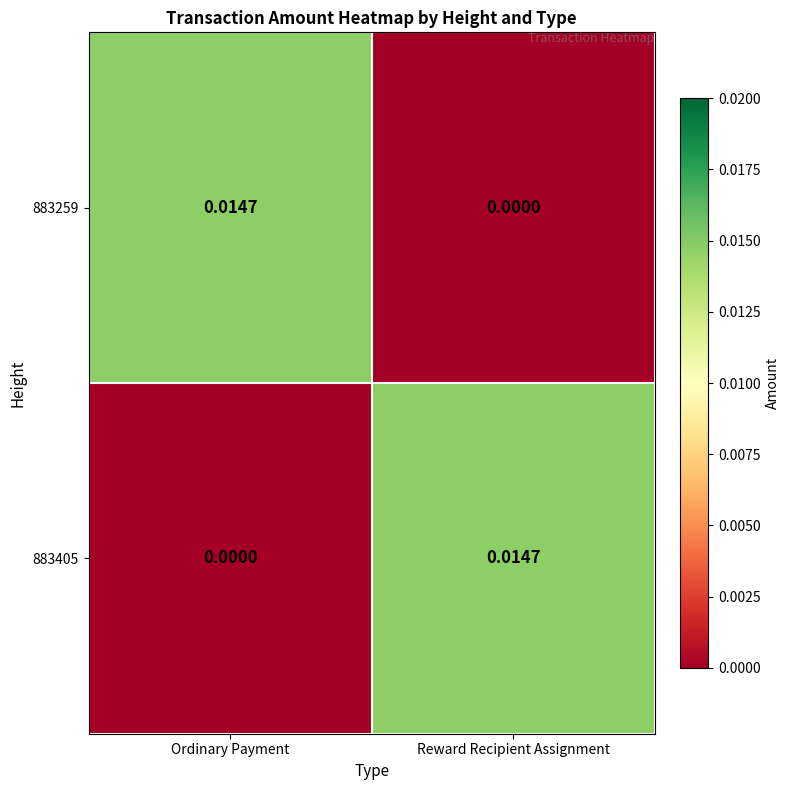

List the labels in order of 883405 value, largest first.

Reward Recipient Assignment, Ordinary Payment